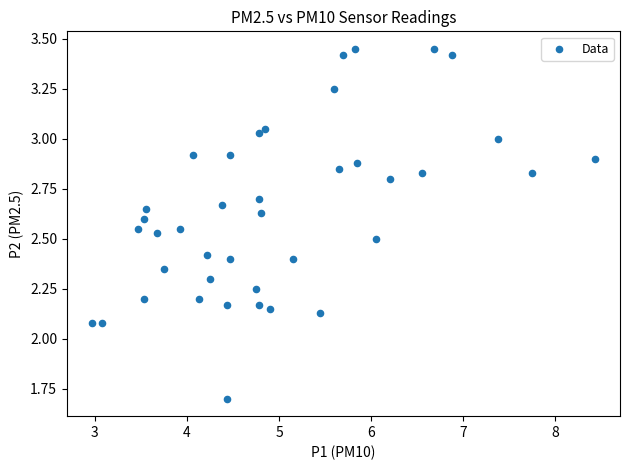

What is the range of X values (max minus min)?

5.5